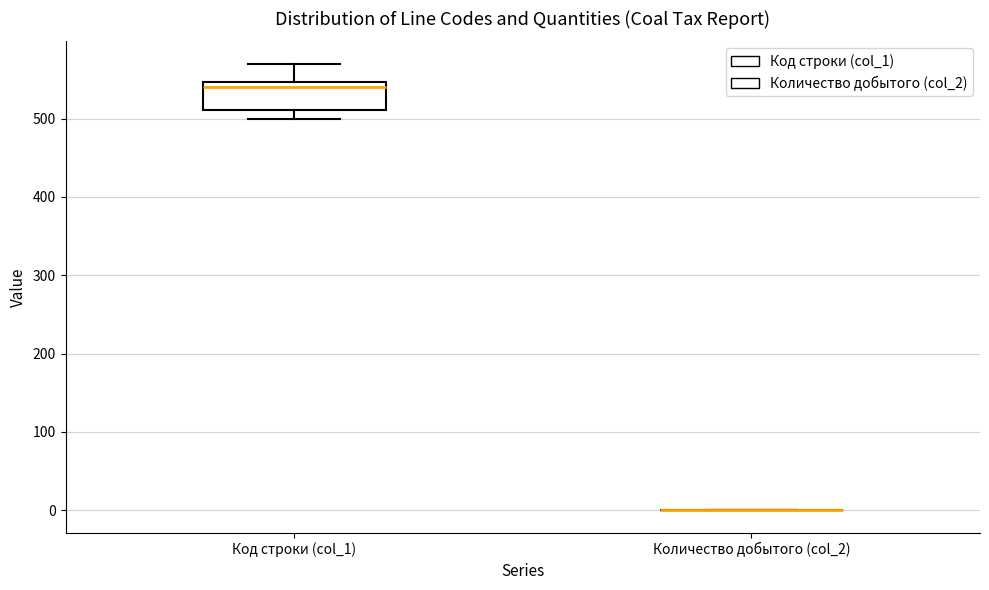

Where is the lower edge of the box for Код строки (col_1) on the y-axis? The values are not printed on the chart, so give them approximately, as read against the axis.

510